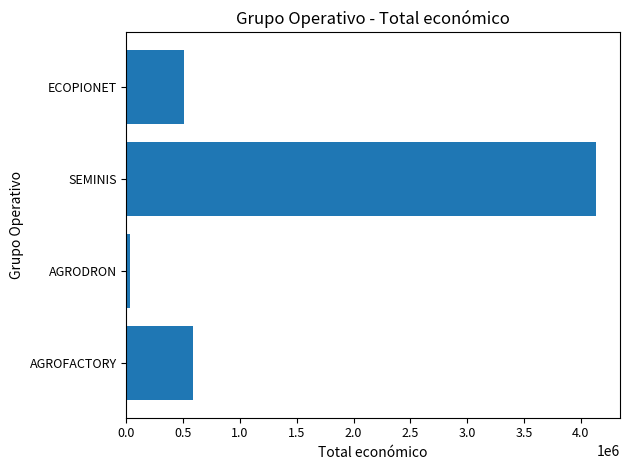

How many bars are there in total?

4